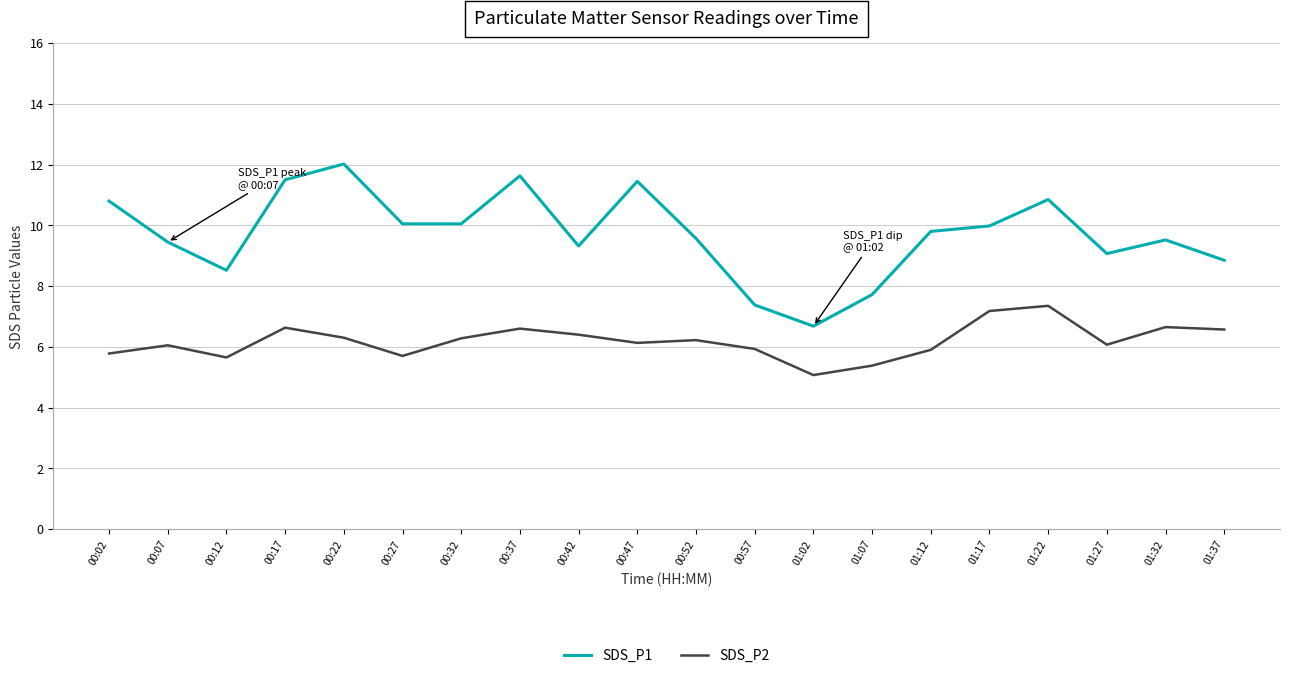

Which series has the widest spread of values?

SDS_P1